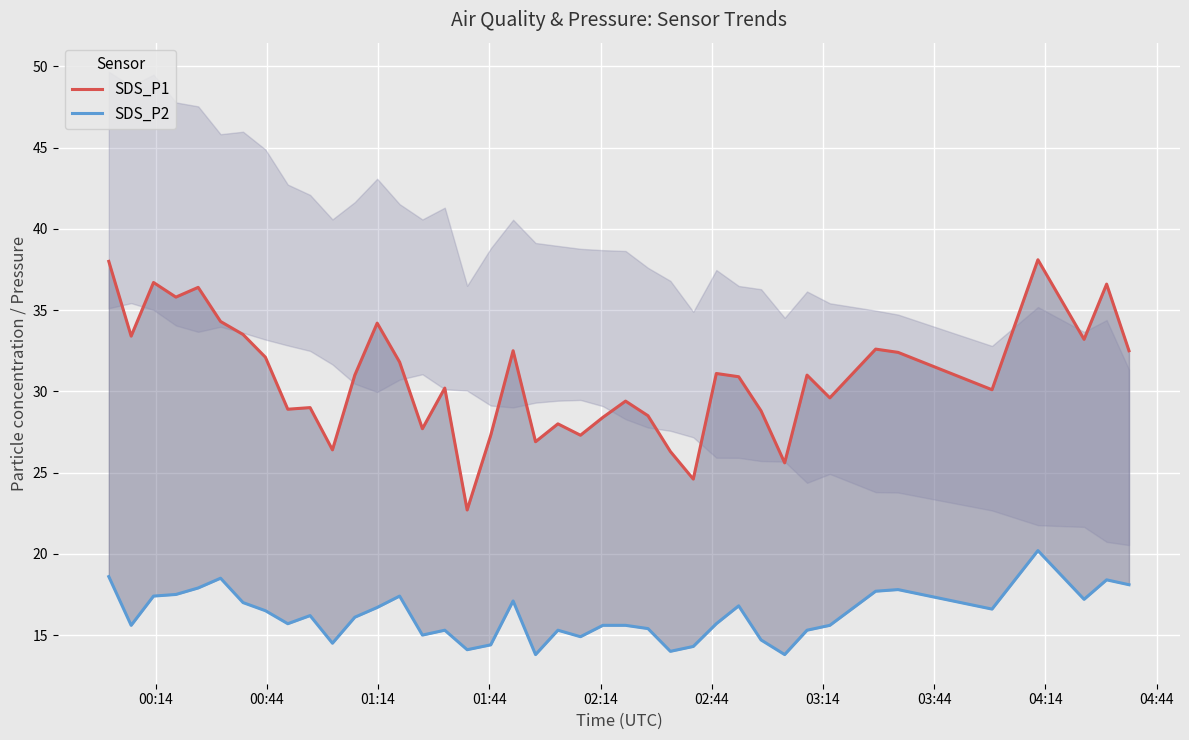

At how many categories does at least one series exceed 26?

37